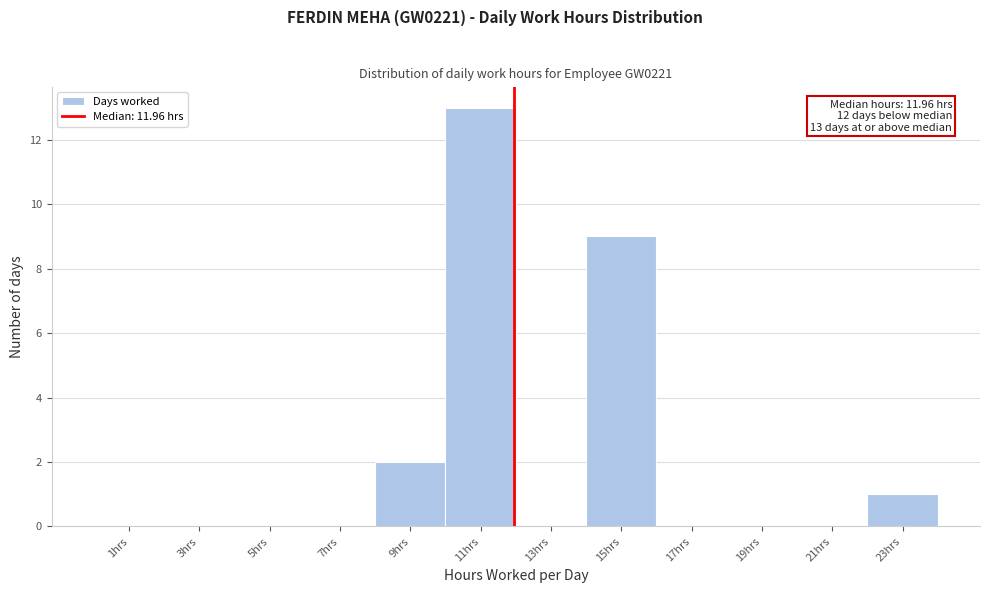

Over which range of the x-axis is the bar tallest?

10 to 12